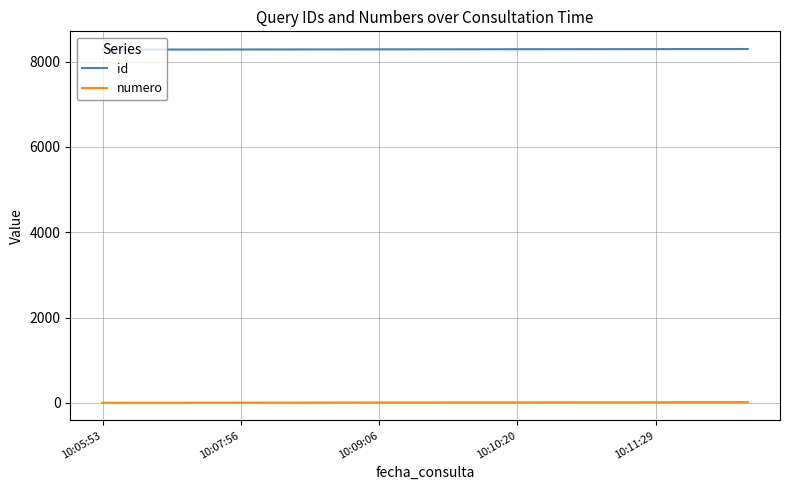

True or false: id and numero intersect in this chart.

False